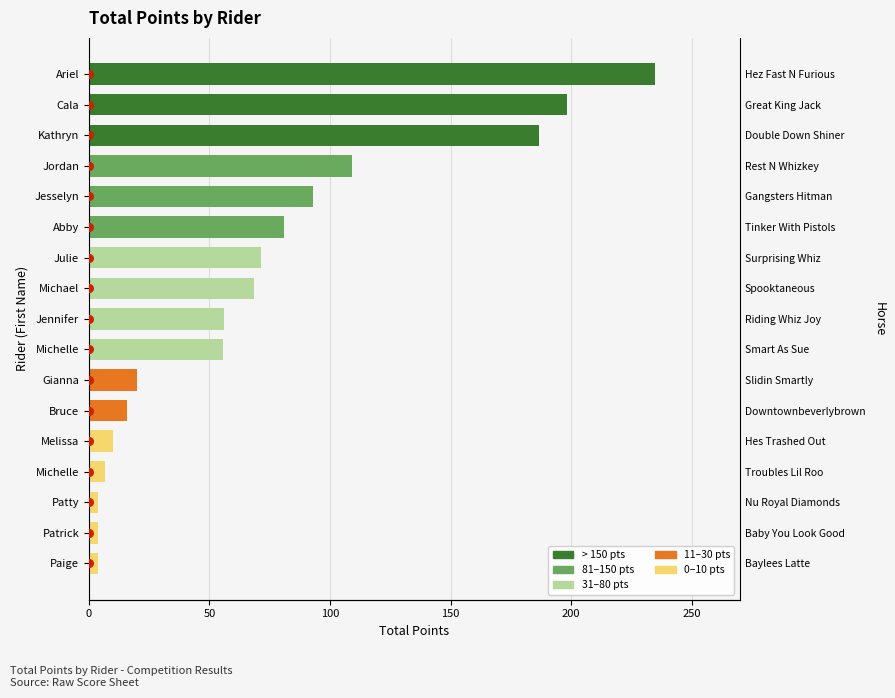

What is the ratio of the value at Abby to the value at Paige?

20.5